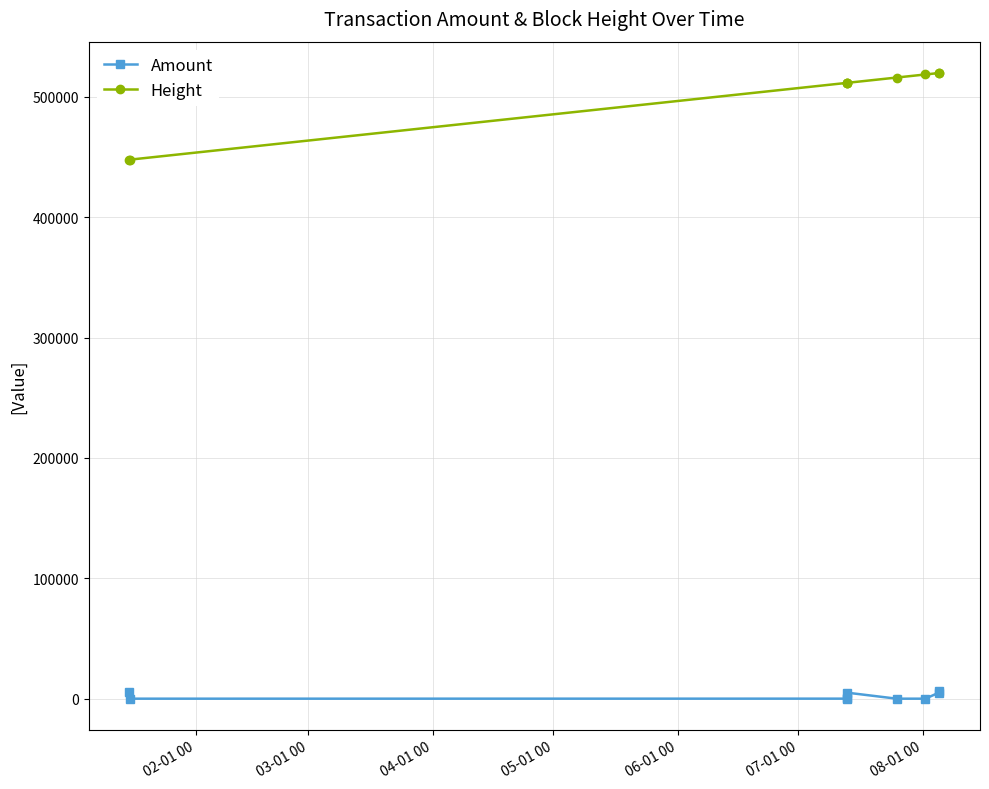

What is the maximum value shown in the chart?

519738.0